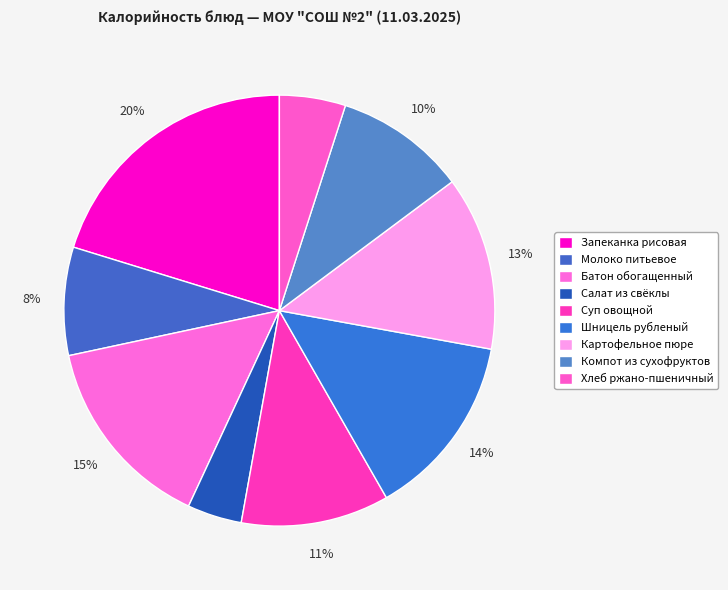

To the nearest percent, what portion does Батон обогащенный represent?

15%